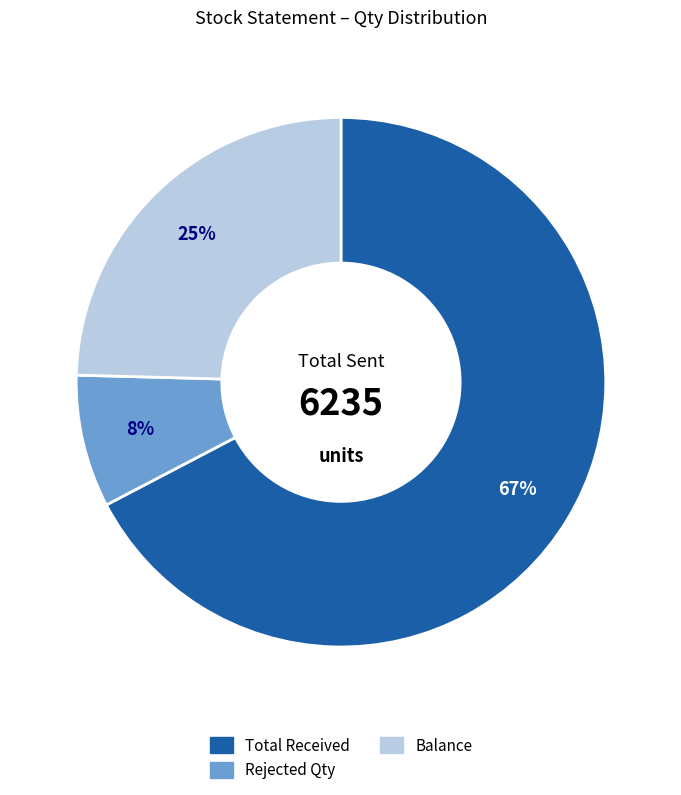

Is there any slice that represents more than half of the pie?

Yes